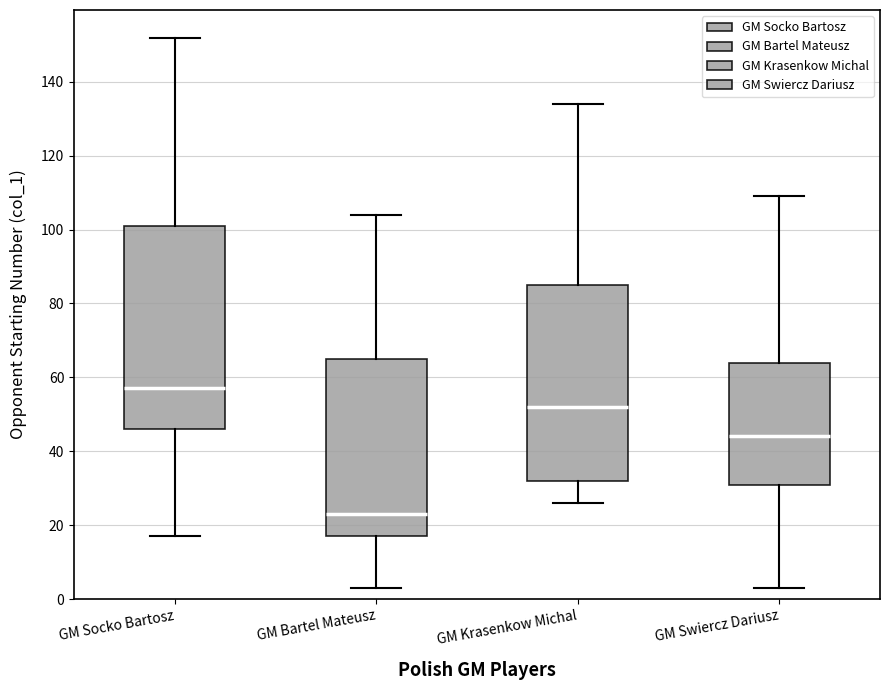

Reading left to right, read every box against the y-axis: the position of its median line, the range the box covers, and the ends of its whiskers. The values are not printed on the chart, so give them approximately, as read against the axis.

GM Socko Bartosz: median 58, box 46 to 102, whiskers 18 to 152
GM Bartel Mateusz: median 24, box 18 to 66, whiskers 4 to 104
GM Krasenkow Michal: median 52, box 32 to 86, whiskers 26 to 134
GM Swiercz Dariusz: median 44, box 32 to 64, whiskers 4 to 110